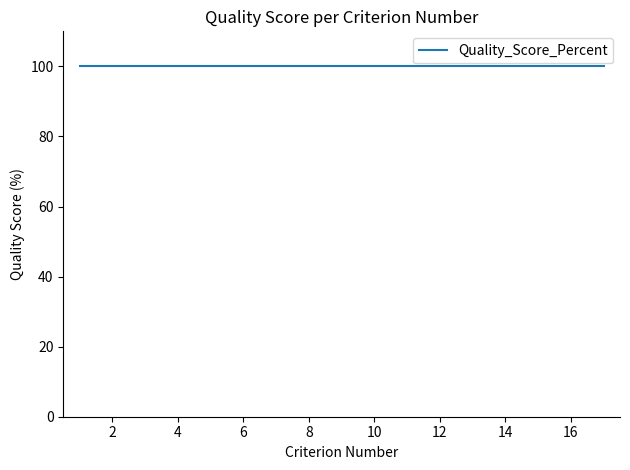

Which series has the largest total across all categories?

Quality_Score_Percent